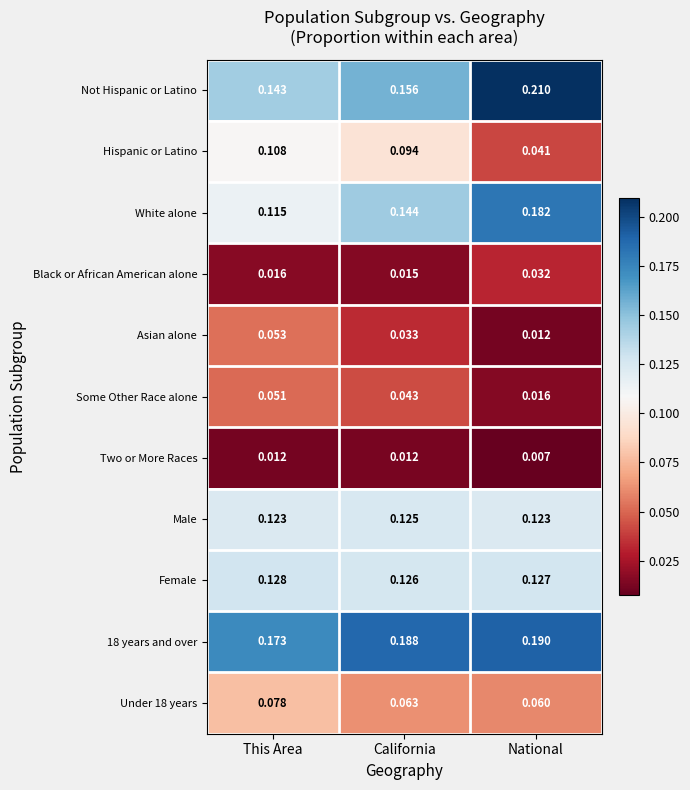

Which category has the lowest value across all series?

National